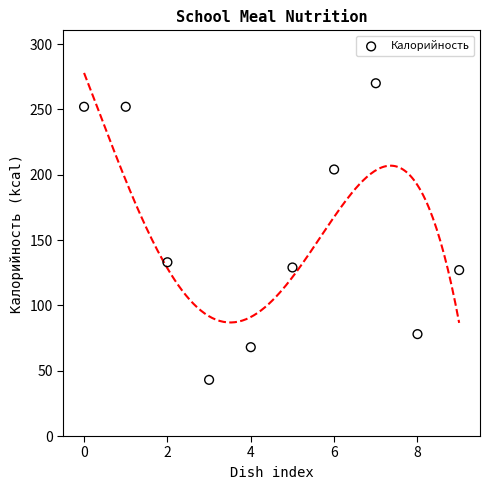

What Y value in the scatter plot is closest to 156?

133